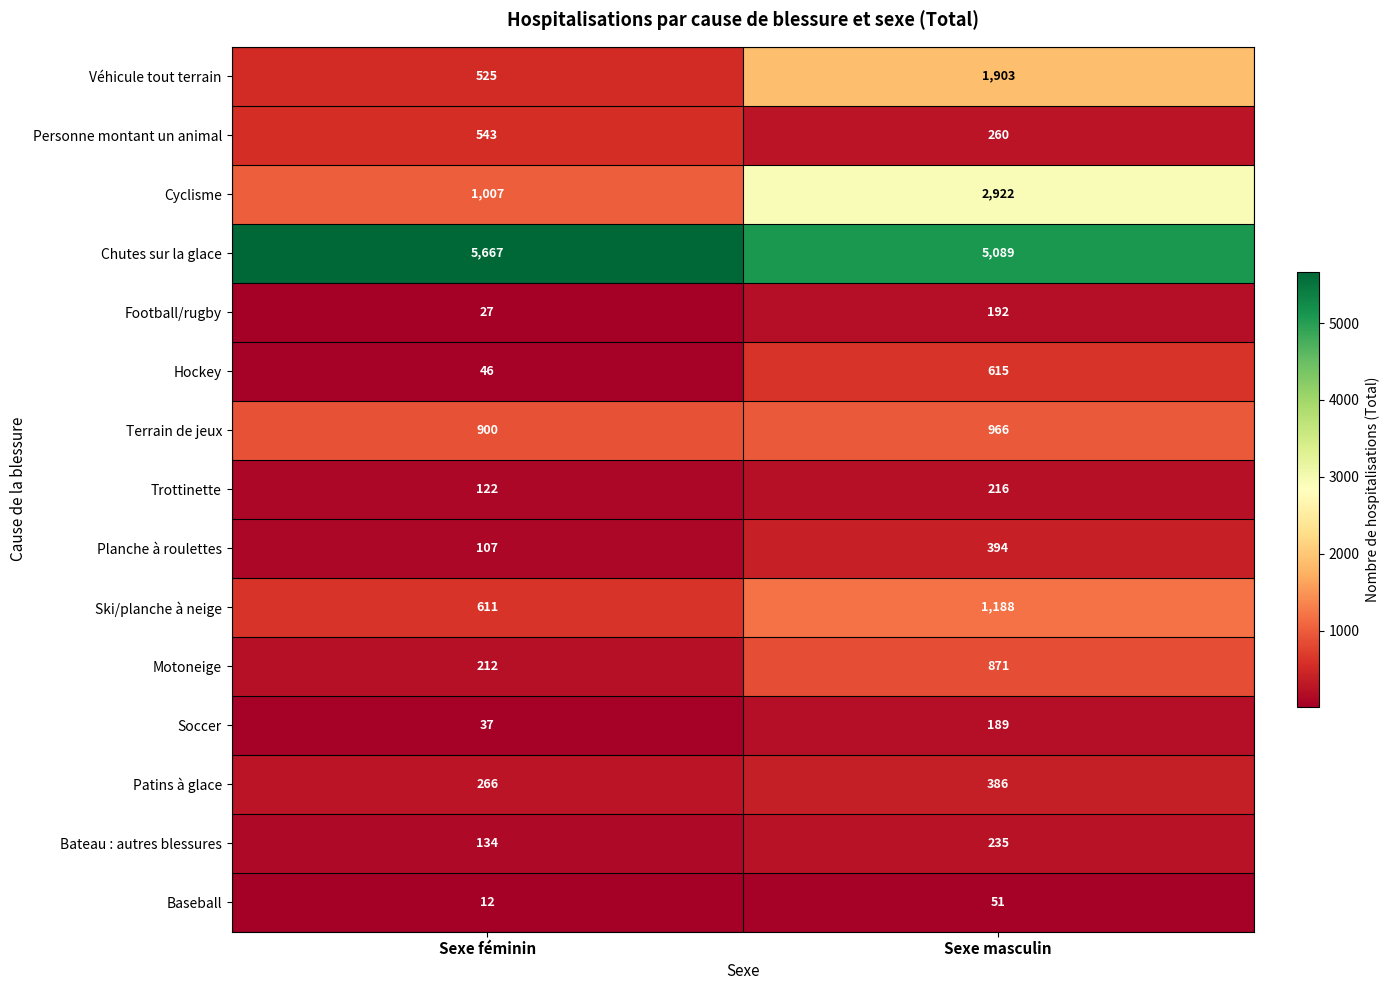

At Sexe masculin, list the series in order from largest to smallest.

Chutes sur la glace, Cyclisme, Véhicule tout terrain, Ski/planche à neige, Terrain de jeux, Motoneige, Hockey, Planche à roulettes, Patins à glace, Personne montant un animal, Bateau : autres blessures, Trottinette, Football/rugby, Soccer, Baseball